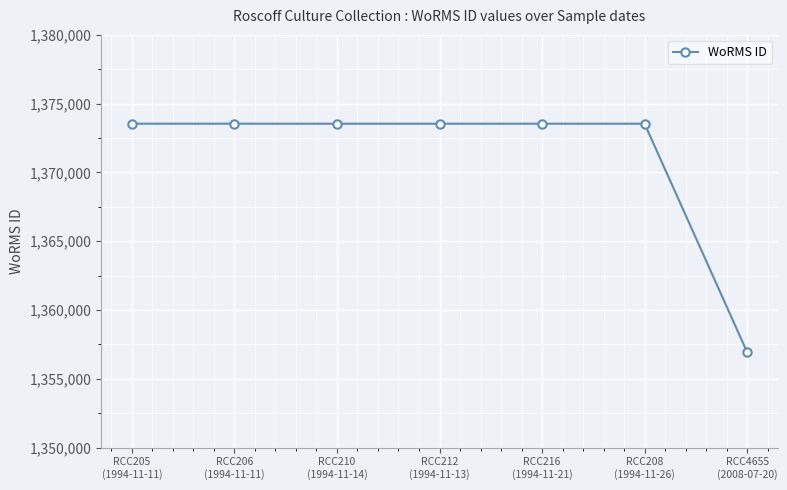

What is the maximum value shown in the chart?

1373545